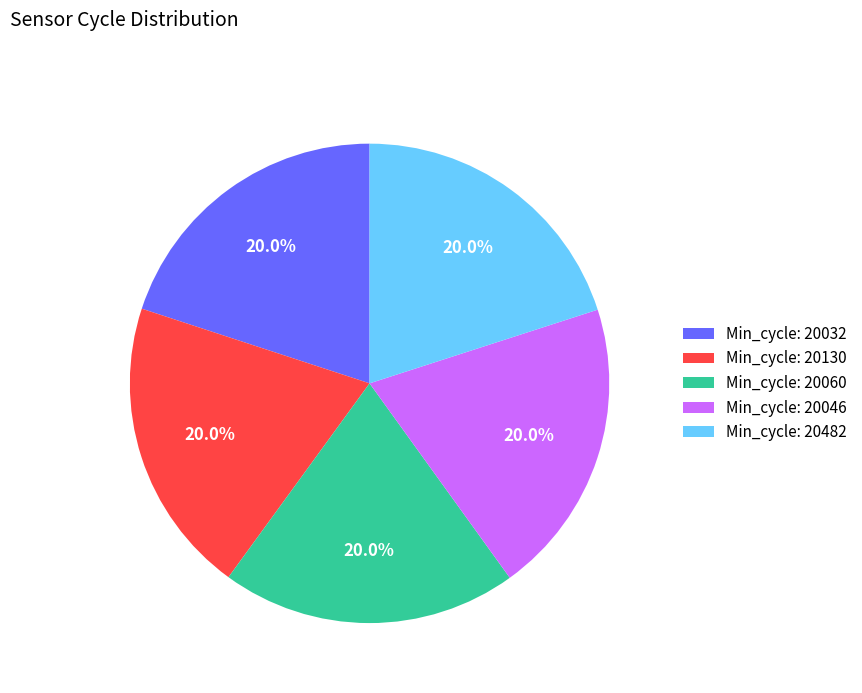

Count the number of slices in the pie.

5